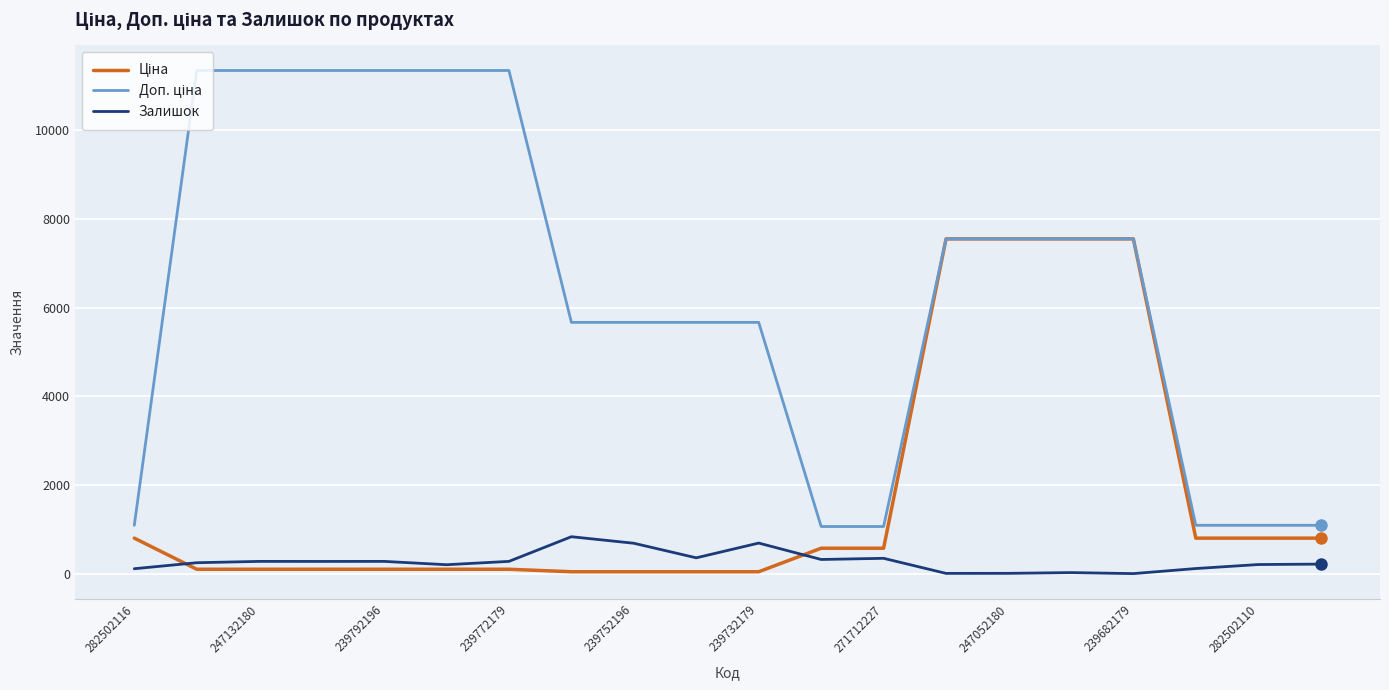

How many series are shown in this chart?

3